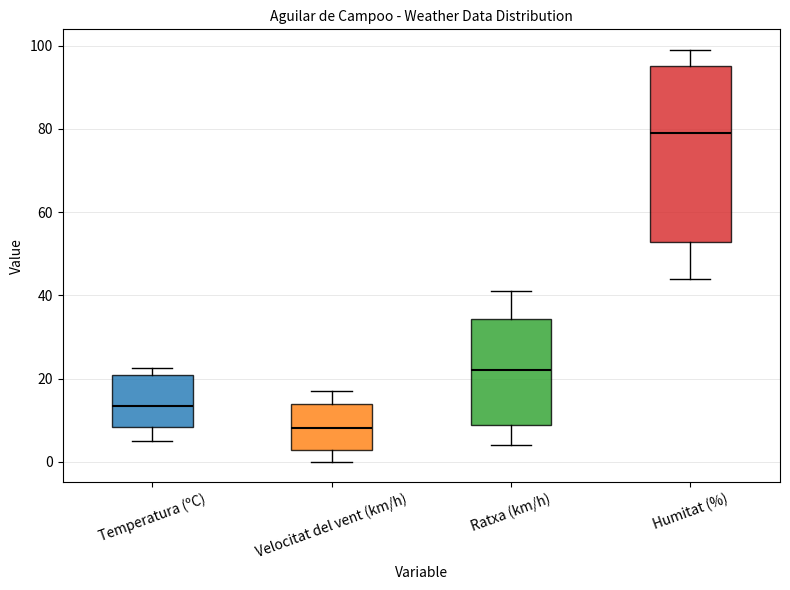

Reading left to right, read every box against the y-axis: the position of its median line, the range the box covers, and the ends of its whiskers. The values are not printed on the chart, so give them approximately, as read against the axis.

Temperatura (ºC): median 14, box 8 to 20, whiskers 4 to 22
Velocitat del vent (km/h): median 8, box 2 to 14, whiskers 0 to 18
Ratxa (km/h): median 22, box 8 to 34, whiskers 4 to 42
Humitat (%): median 80, box 52 to 96, whiskers 44 to 100